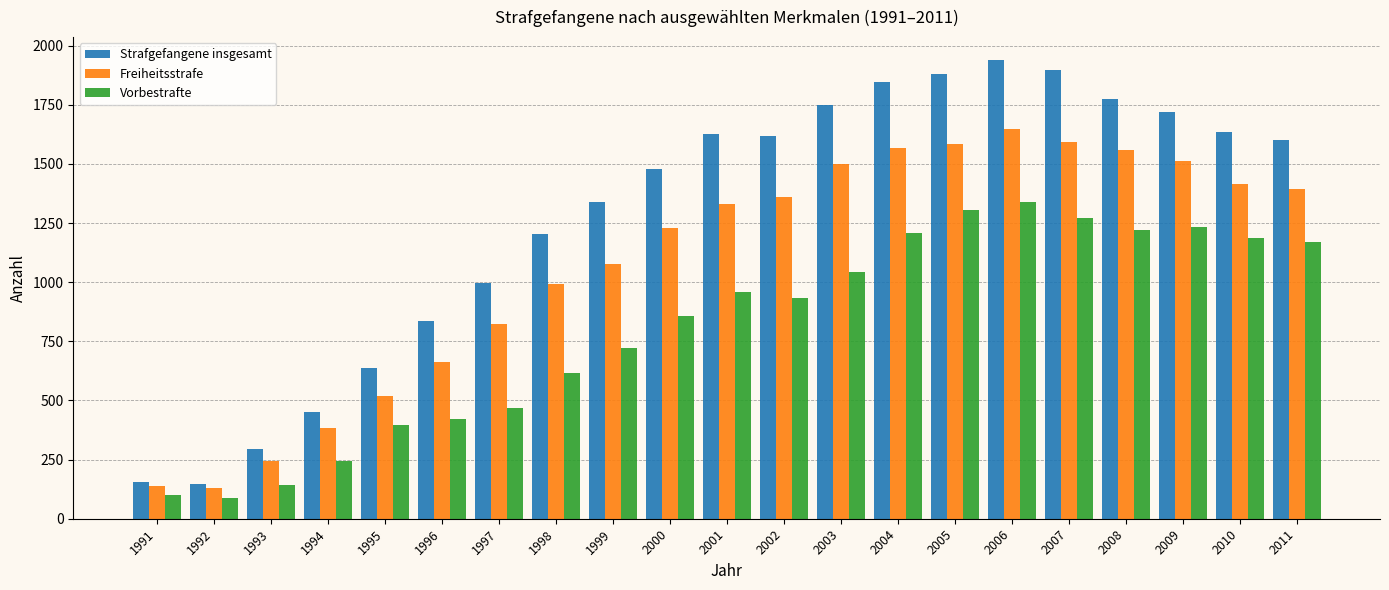

Which category has the highest value in the Vorbestrafte series?

2006